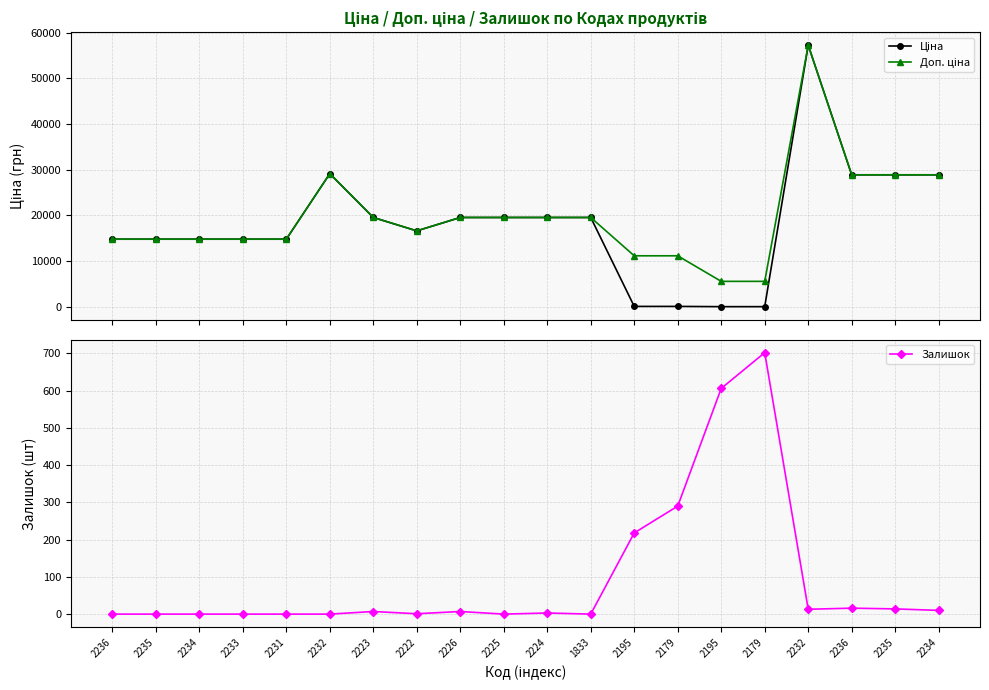

Rank the categories by Доп. ціна value from lowest to highest.

2195, 2179, 2195, 2179, 2236, 2235, 2234, 2233, 2231, 2222, 2223, 2226, 2225, 2224, 1833, 2236, 2235, 2234, 2232, 2232